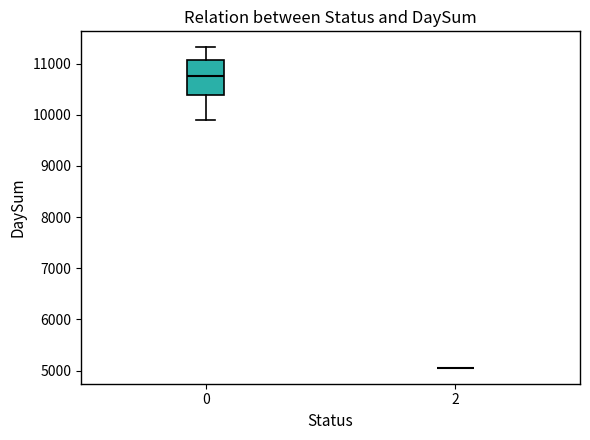

Comparing the boxes themselves (not the whiskers), which one is the tallest?

0